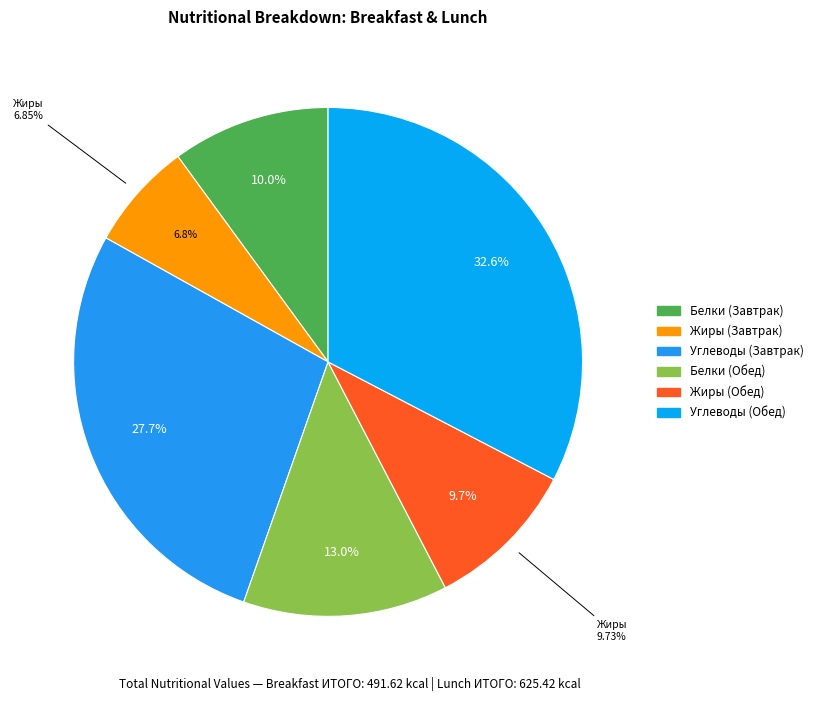

Combined, what portion of the pie is Жиры (Обед) and Углеводы (Обед)?

42.4%